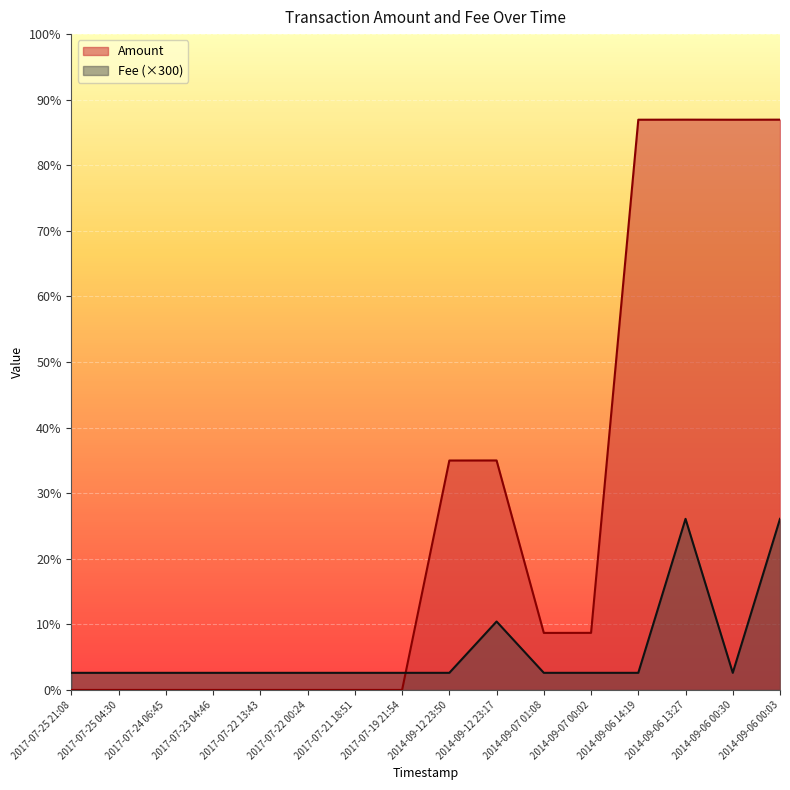

What is the average value of the Fee series?

694